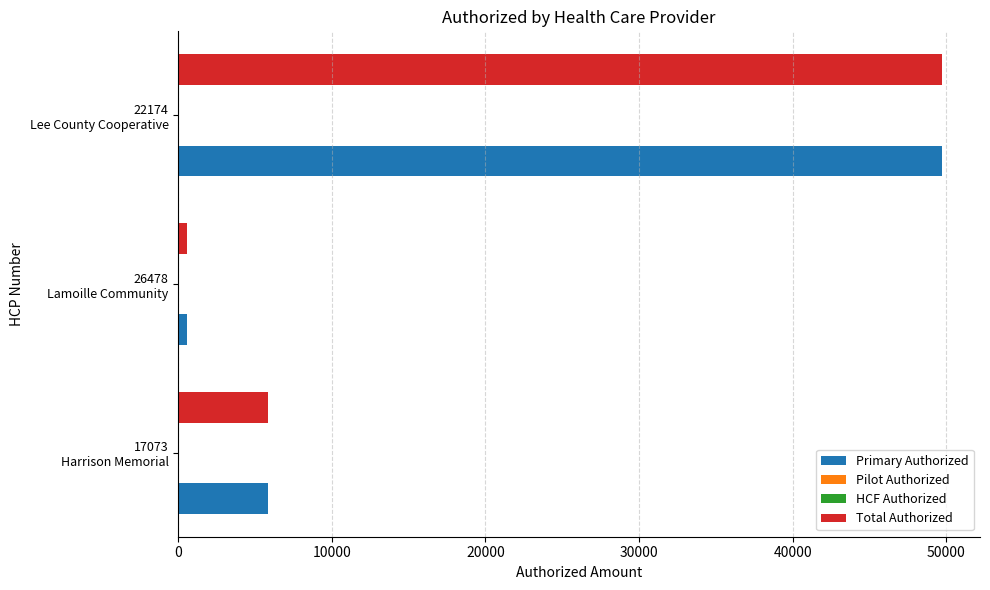

Between 10000 and 20000, which series saw the biggest shift?

Primary Authorized